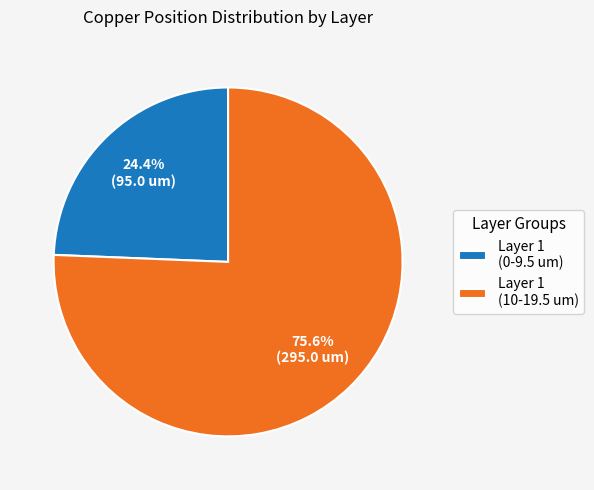

Rank the categories by value from lowest to highest.

Layer 1 (0-9.5 um), Layer 1 (10-19.5 um)